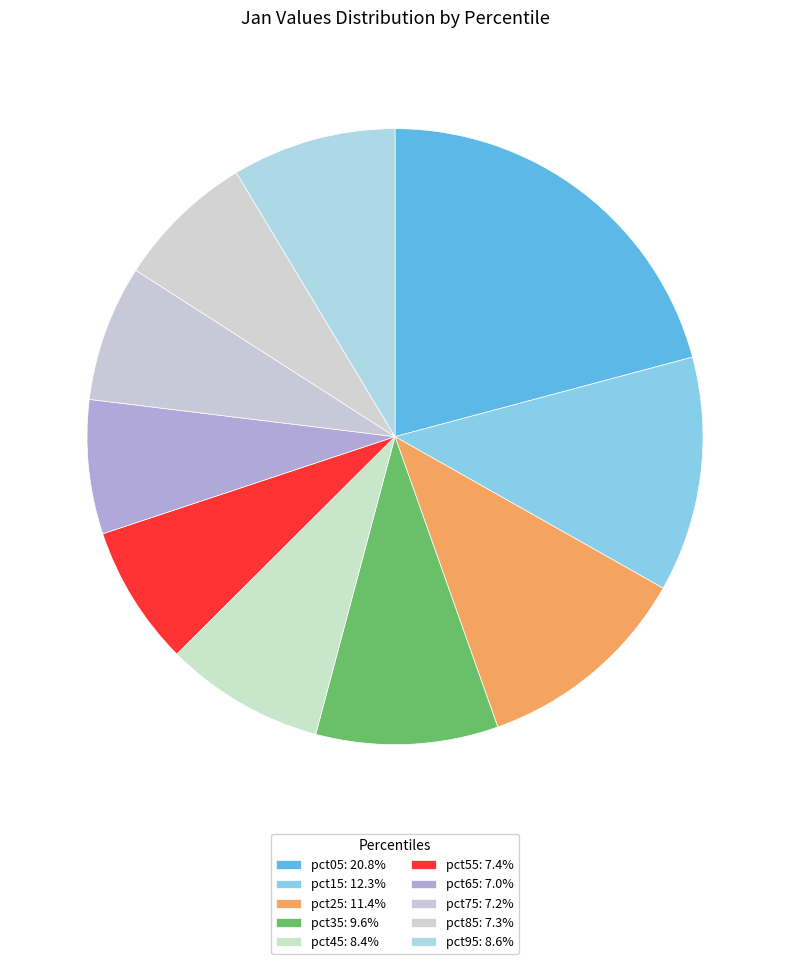

What percentage is the pct75 slice, to the nearest percent?

7%